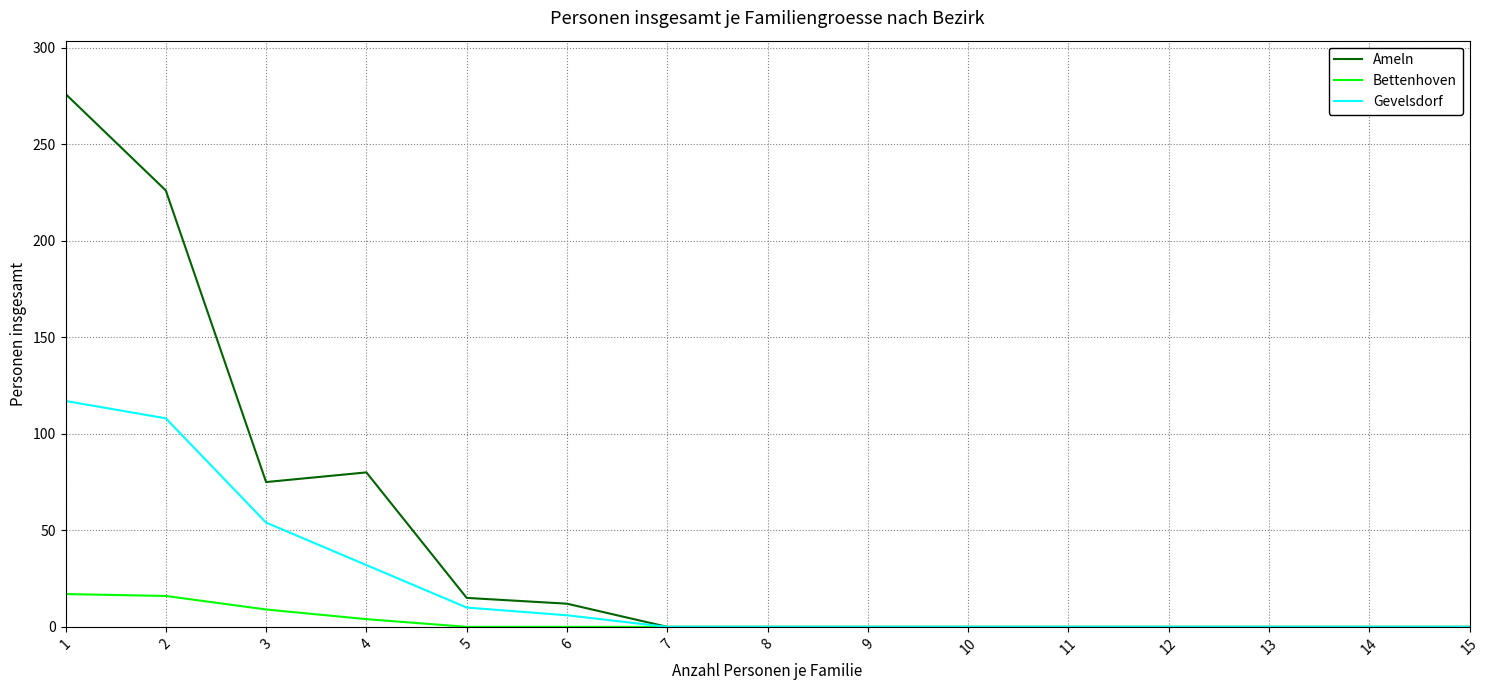

What is the highest value of the Bettenhoven series?

17